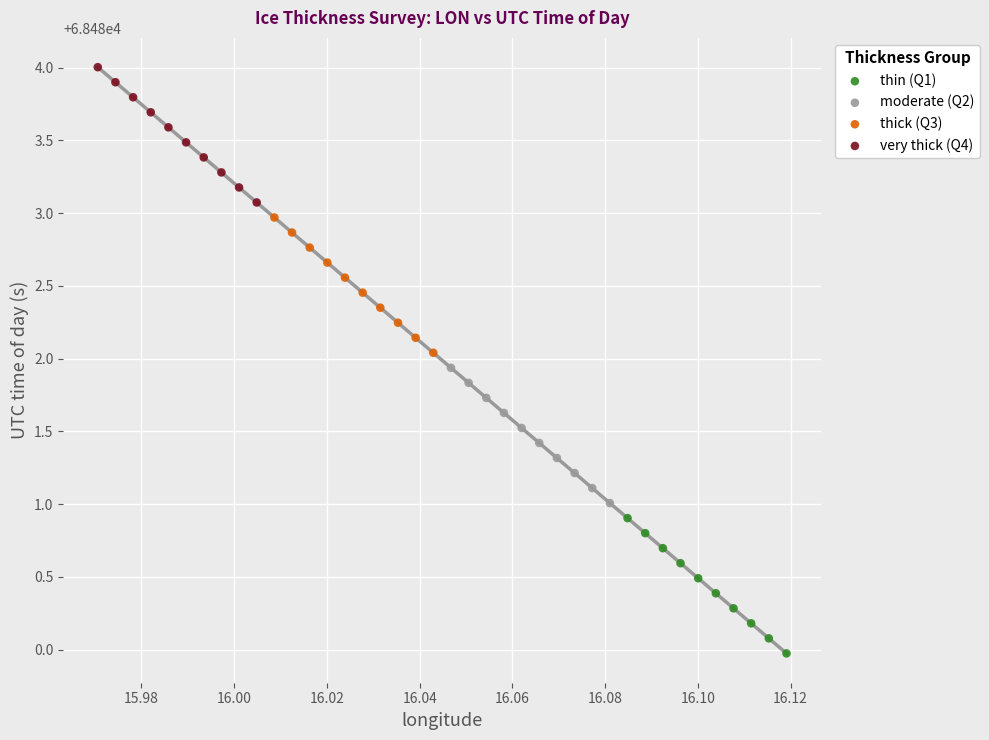

Which series has the widest spread of Y values?

thin (Q1)